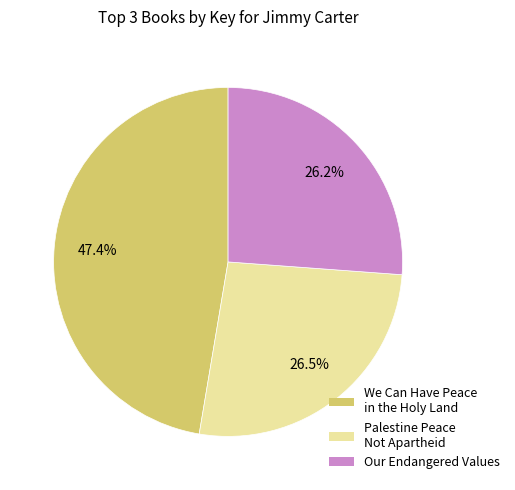

Does any single category account for the majority?

No